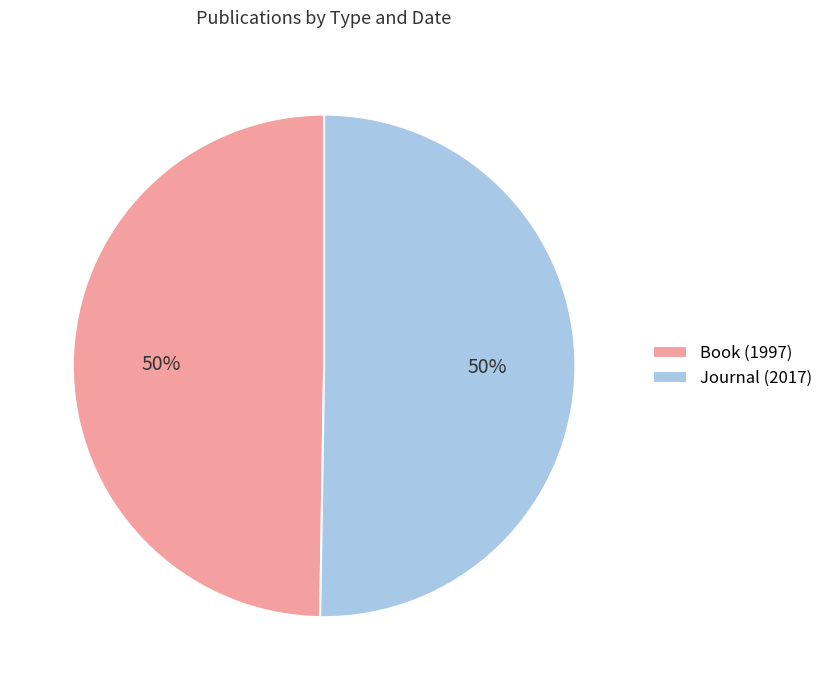

Do Book (1997) and Journal (2017) together represent more than half of the pie?

Yes